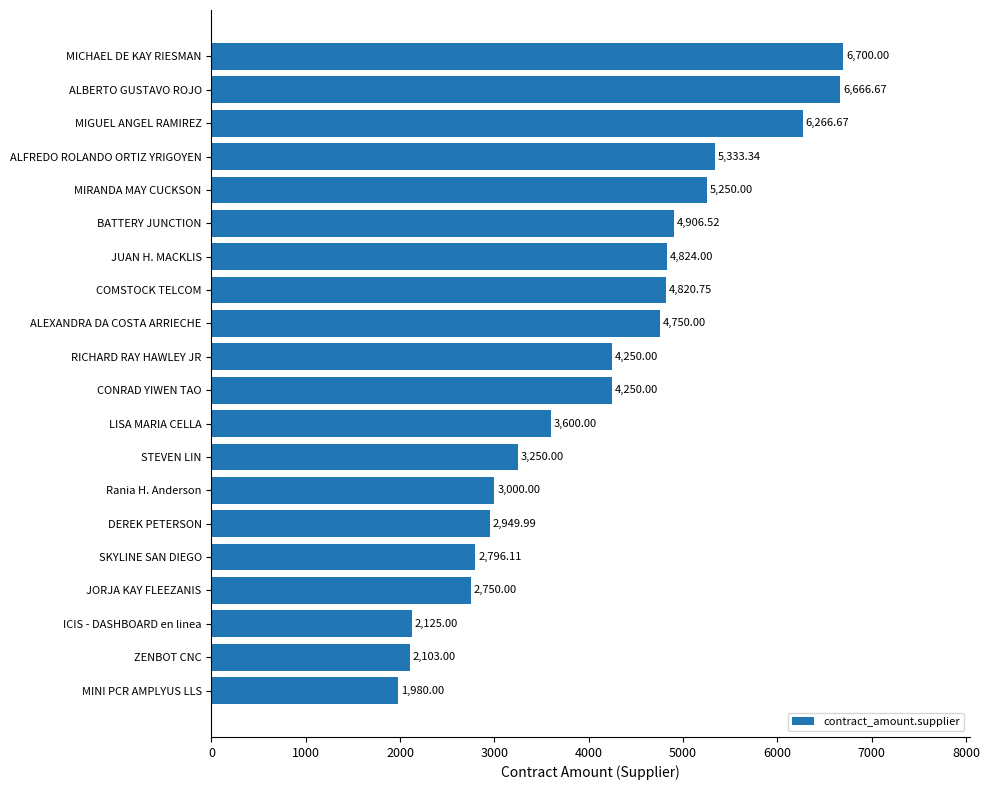

Are the bars horizontal?

Yes